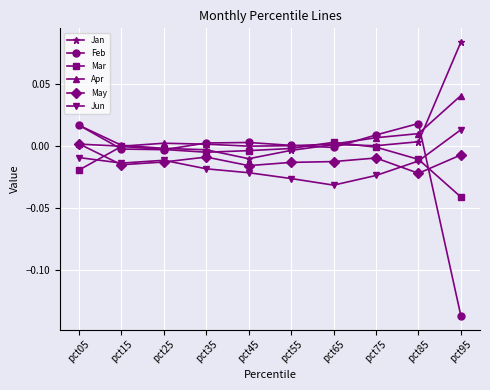

After their last crossing, which series has the higher values: May or Feb?

May